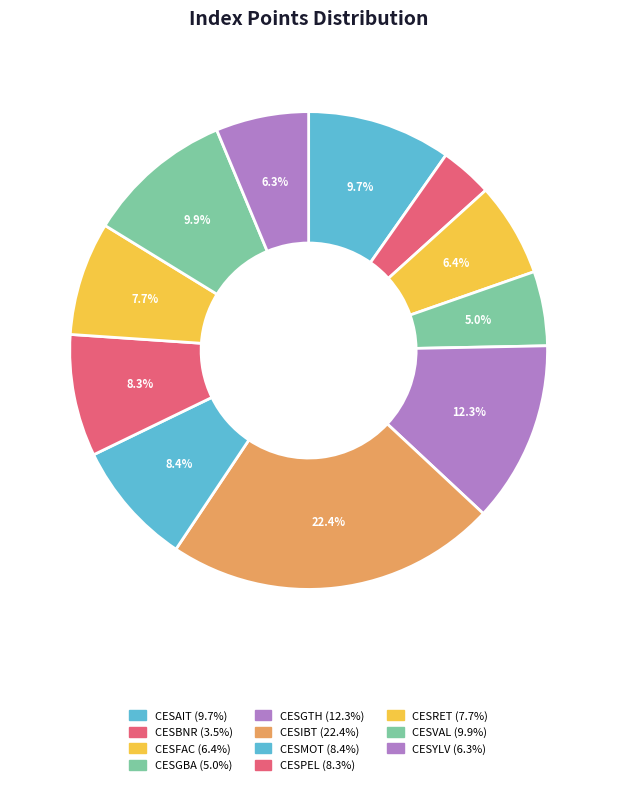

Count the number of slices in the pie.

11